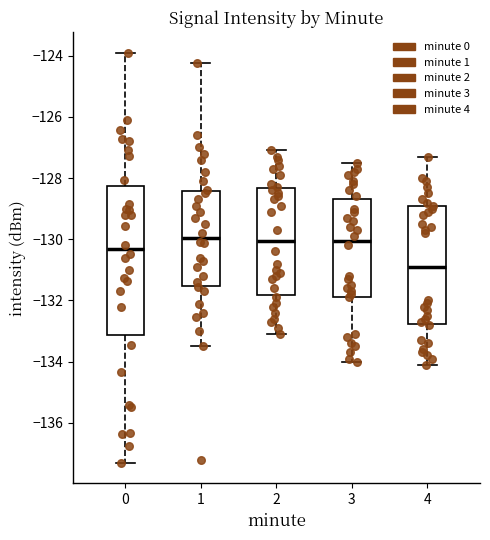

Where does the lower whisker of the box at x = 3 end on the y-axis? The values are not printed on the chart, so give them approximately, as read against the axis.

-134.0